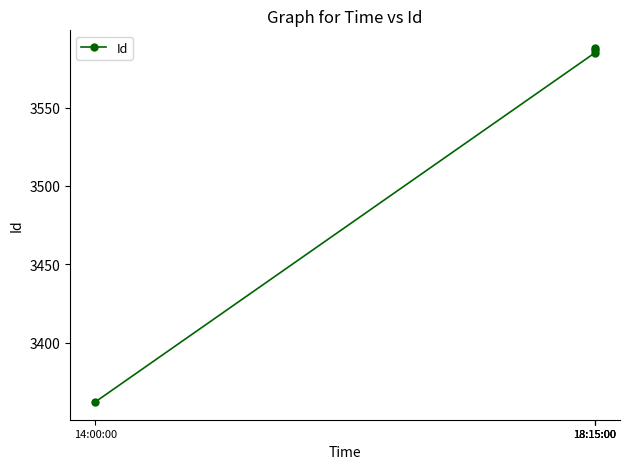

How many data points does each series have?

4